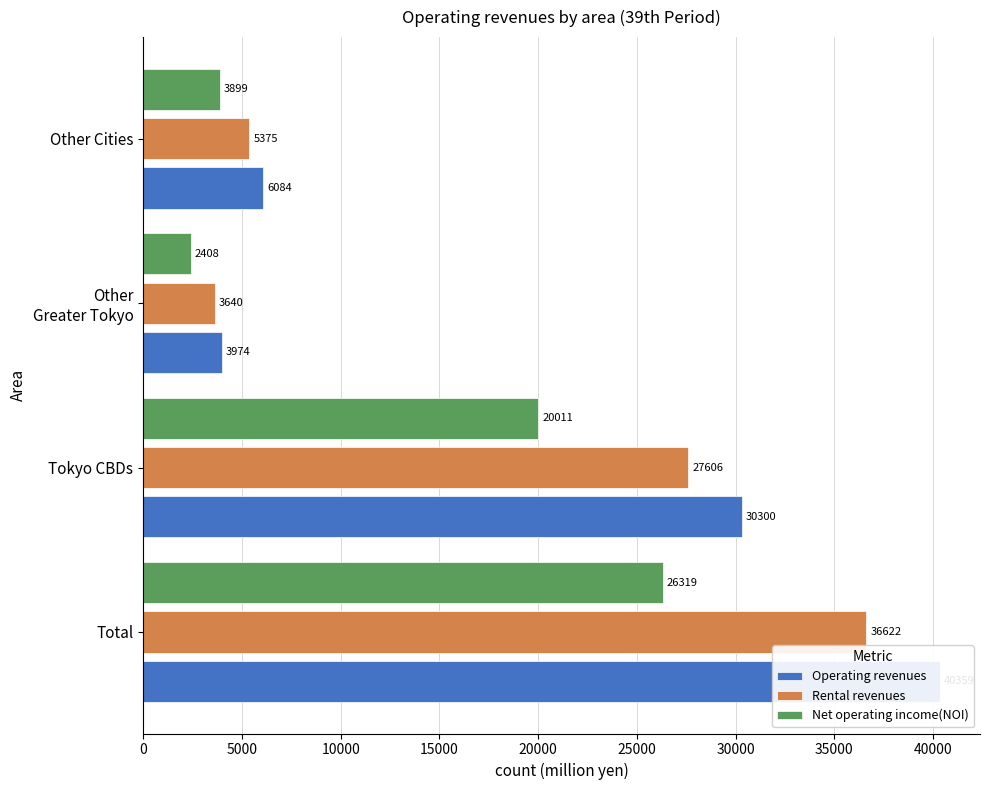

Reading left to right, extract all data points from this chart.

Operating revenues: 40359	30300	3974	6084
Rental revenues: 36622	27606	3640	5375
Net operating income(NOI): 26319	20011	2408	3899